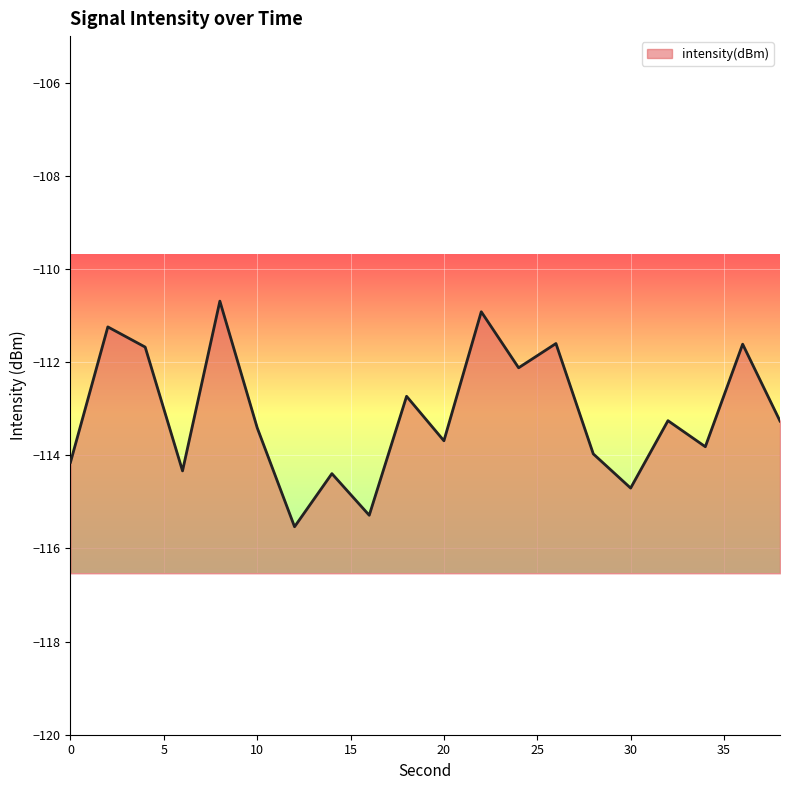

Rank the categories by value from lowest to highest.

12, 16, 30, 14, 6, 0, 28, 34, 20, 10, 38, 32, 18, 24, 4, 36, 26, 2, 22, 8